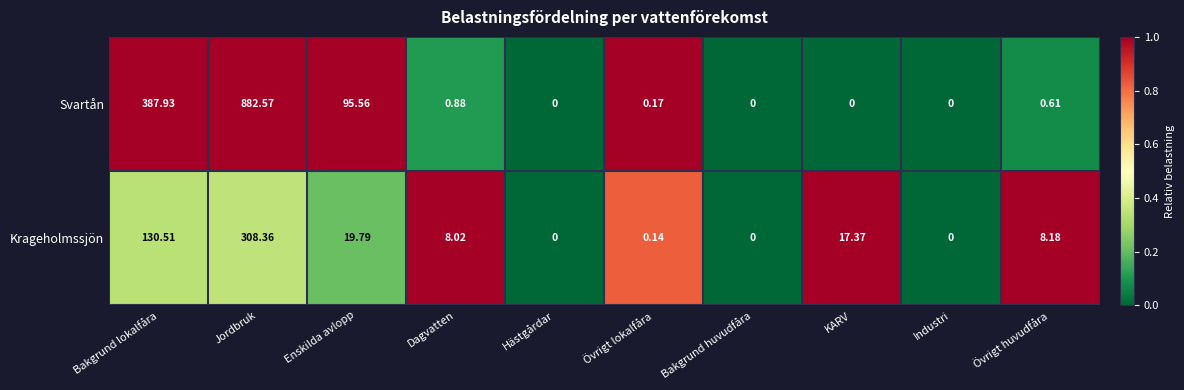

Between Hästgårdar and Övrigt lokalfåra, which series saw the biggest shift?

Svartån